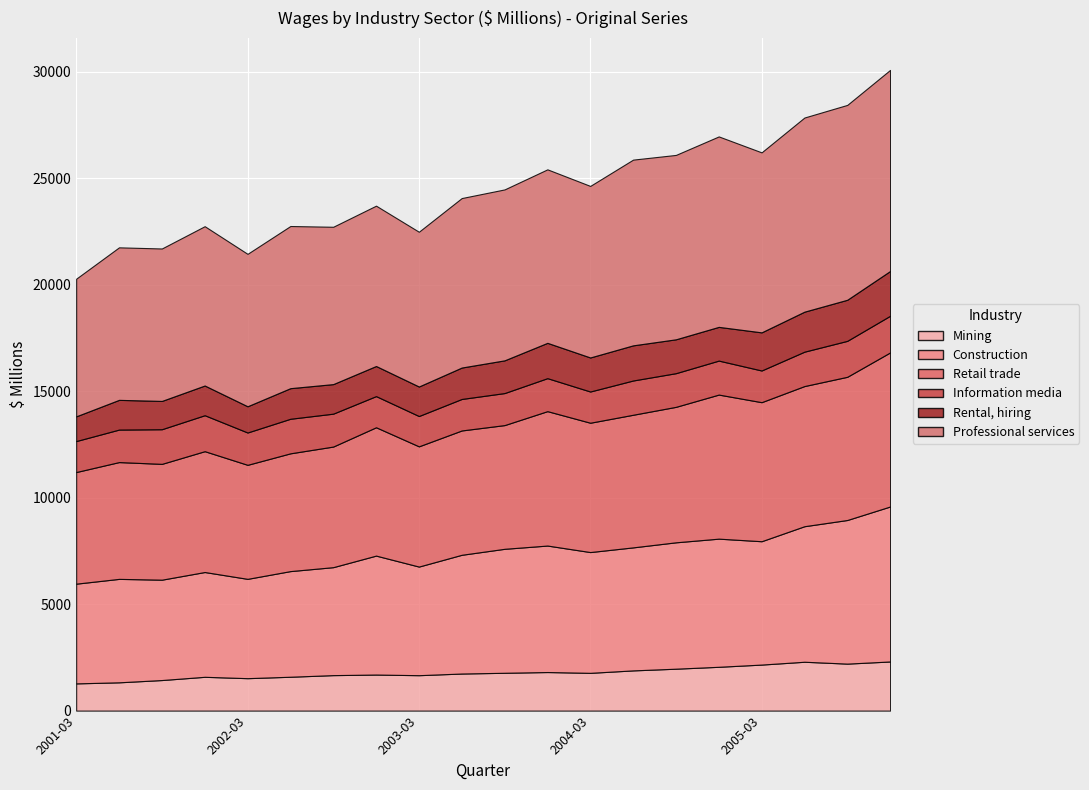

True or false: Professional services has more than 2 points higher than both neighbors.

True